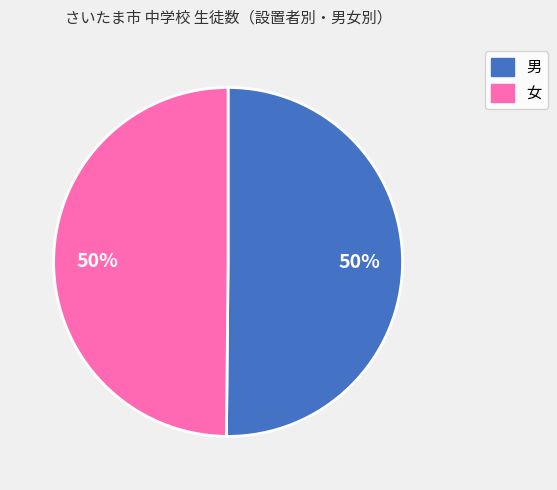

Count the number of slices in the pie.

2